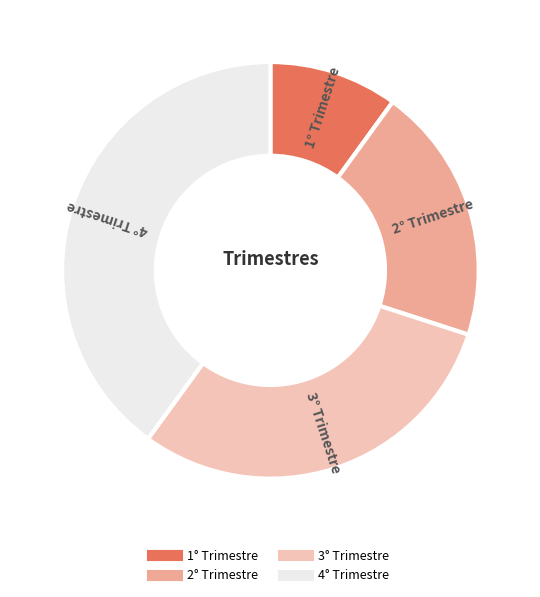

How many slices are in this pie chart?

4